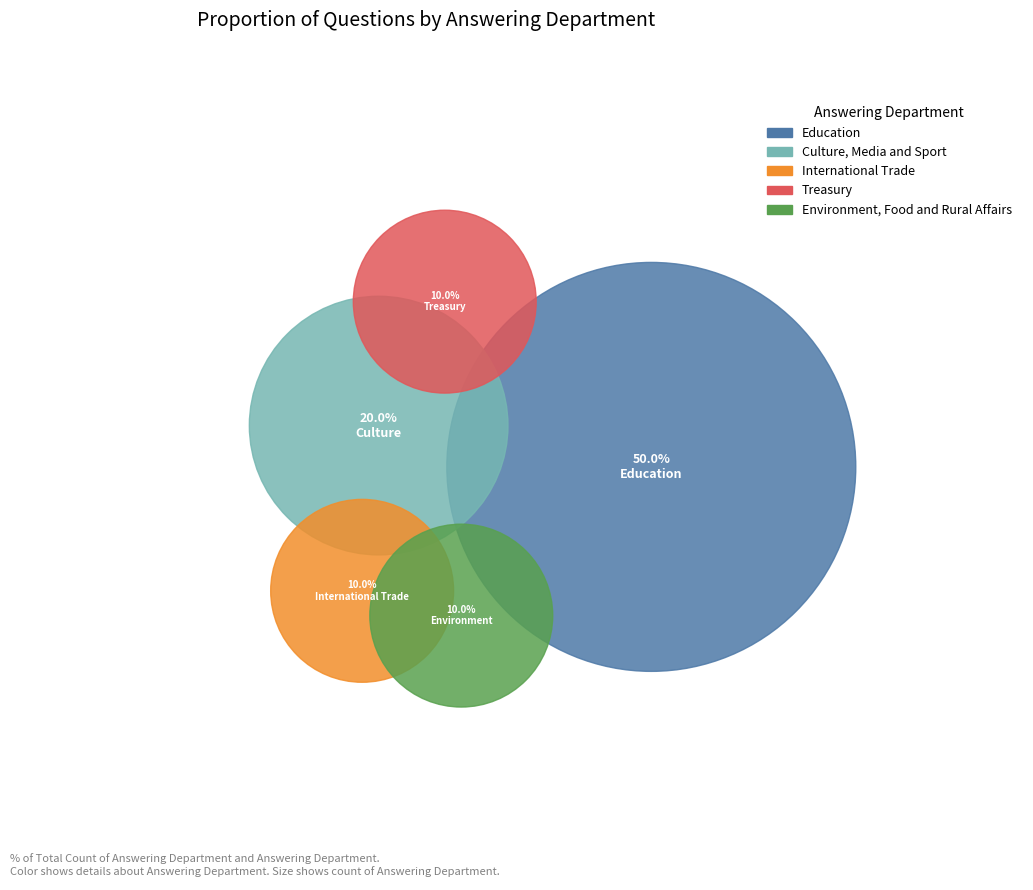

Count the number of slices in the pie.

5